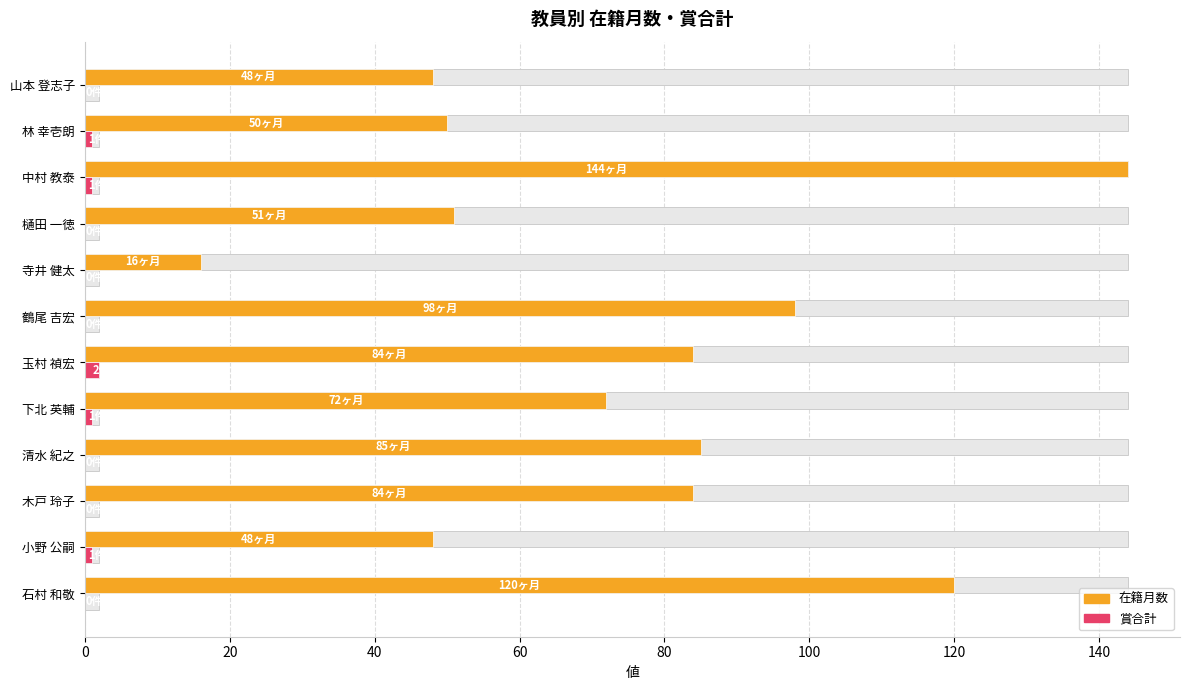

What is the maximum value shown in the chart?

144